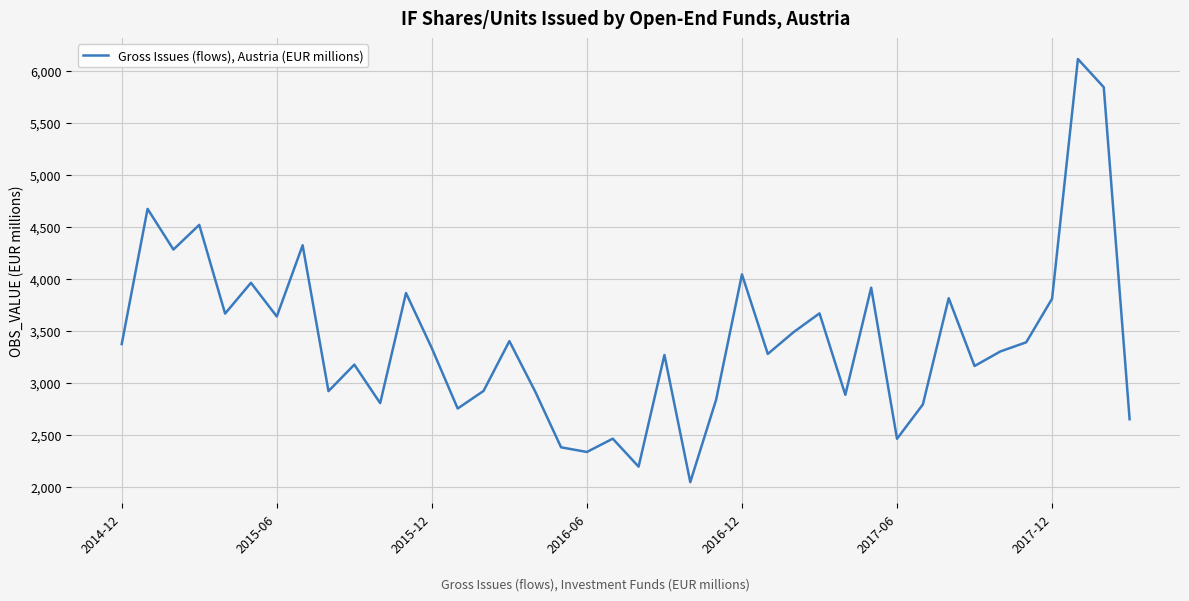

What is the minimum value shown in the chart?

2047